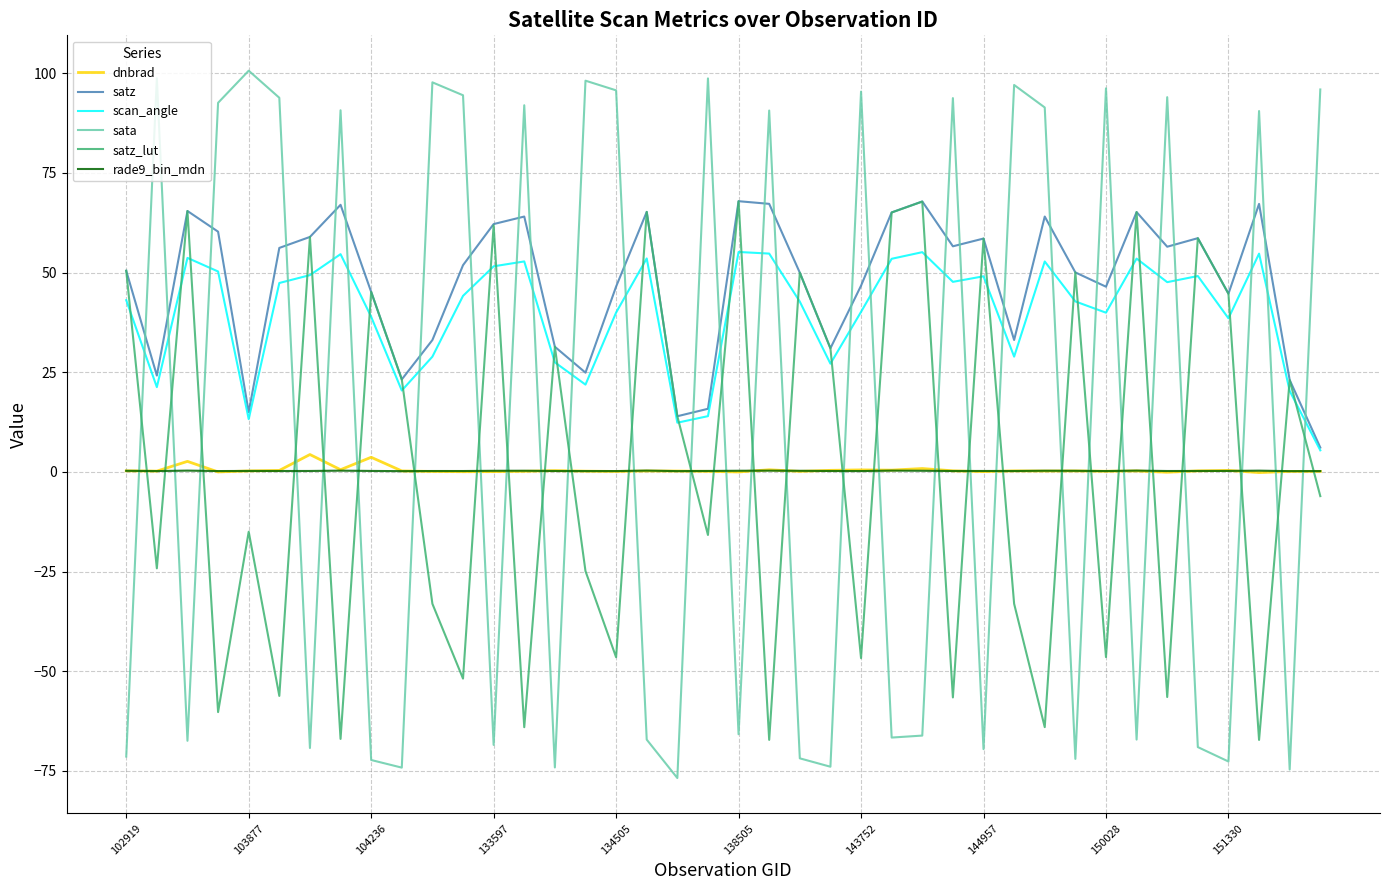

After their last crossing, which series has the higher values: sata or satz_lut?

sata